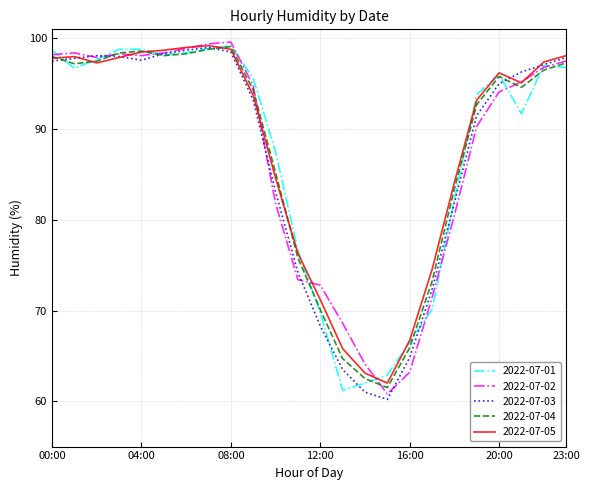

What is the minimum value for 2022-07-01?

61.2